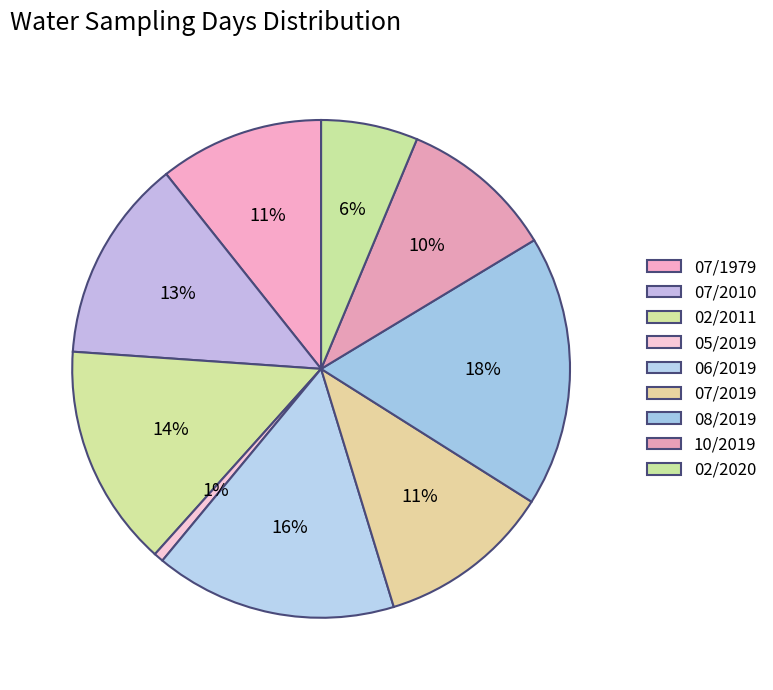

How many slices are in this pie chart?

9